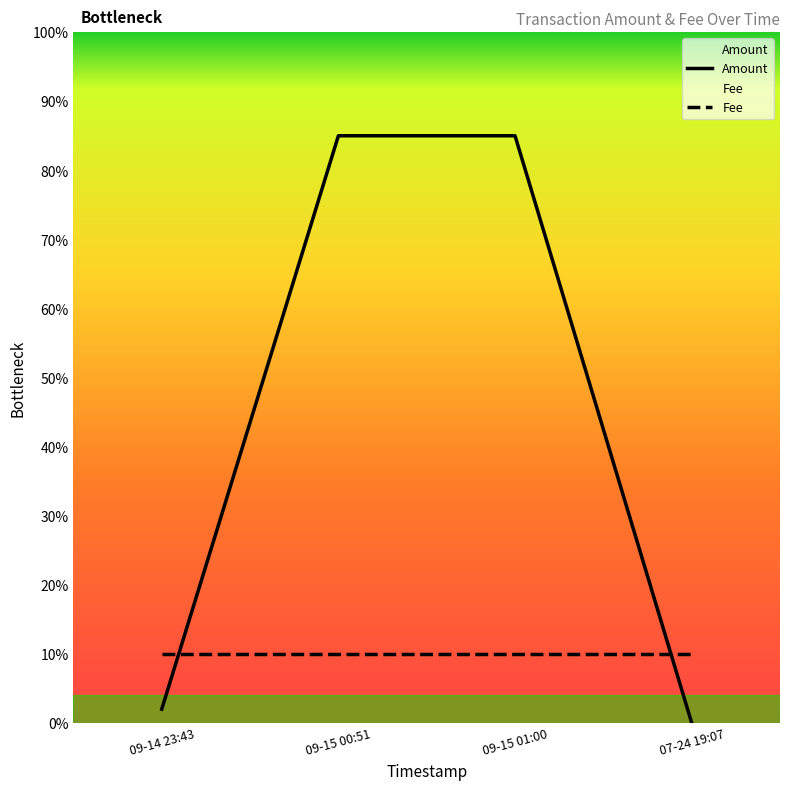

How many times do Fee and Amount cross each other?

2